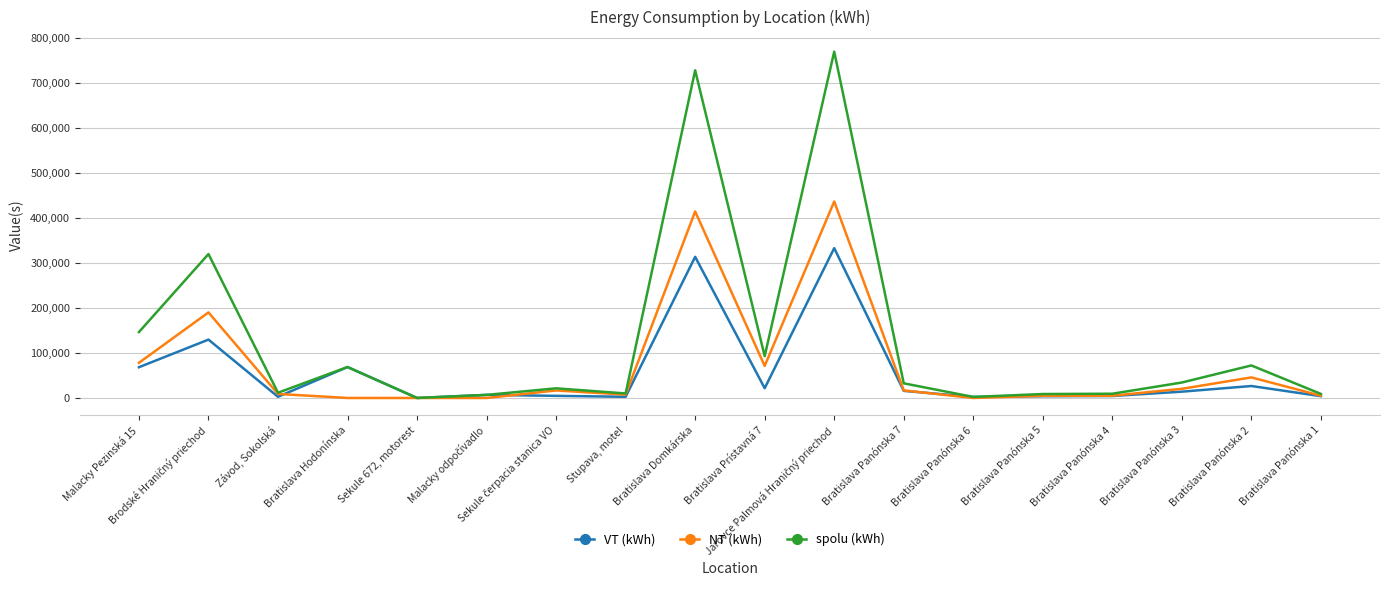

Rank the series by their average value, from highest to lowest.

spolu (kWh), NT (kWh), VT (kWh)